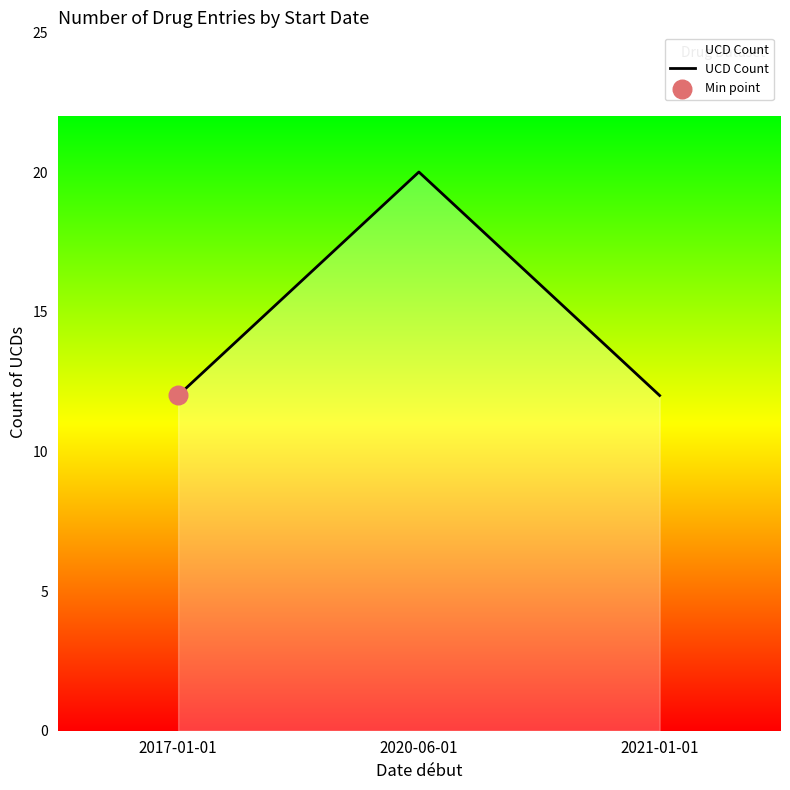

Approximately how many times larger is the value at 2020-06-01 compared to 2017-01-01?

1.7